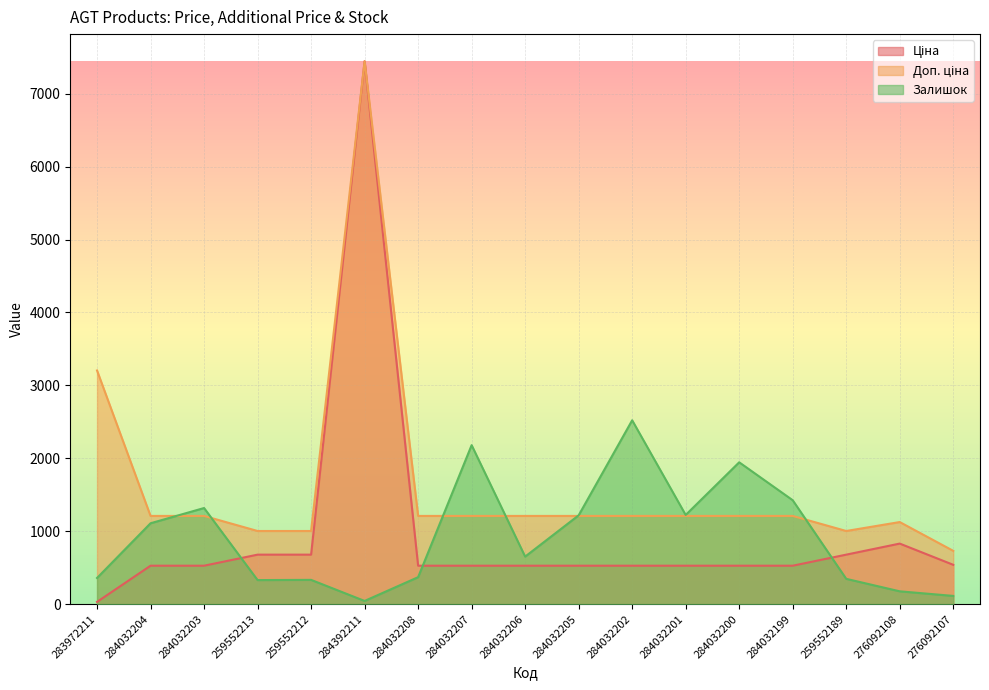

What is the value of the Залишок point at the 9th from the left?

653.0